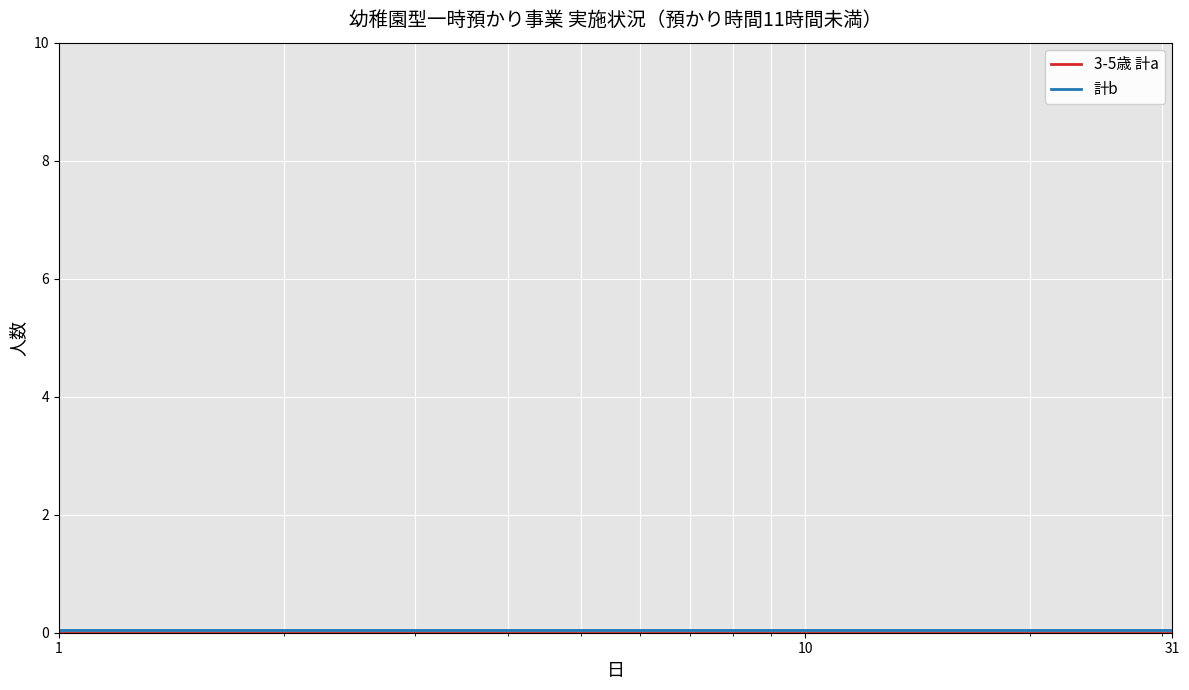

True or false: 計b has more than 2 points higher than both neighbors.

False